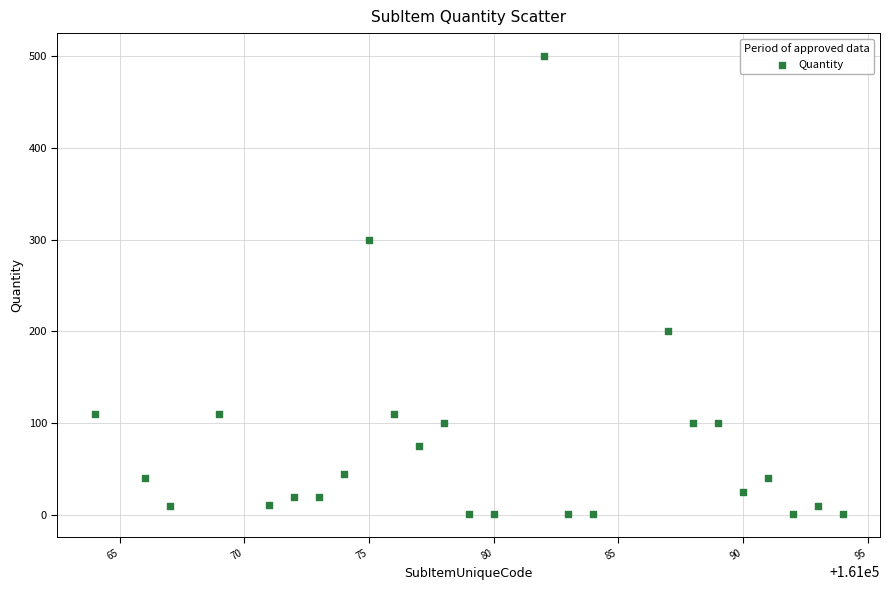

What is the range of X values (max minus min)?

30